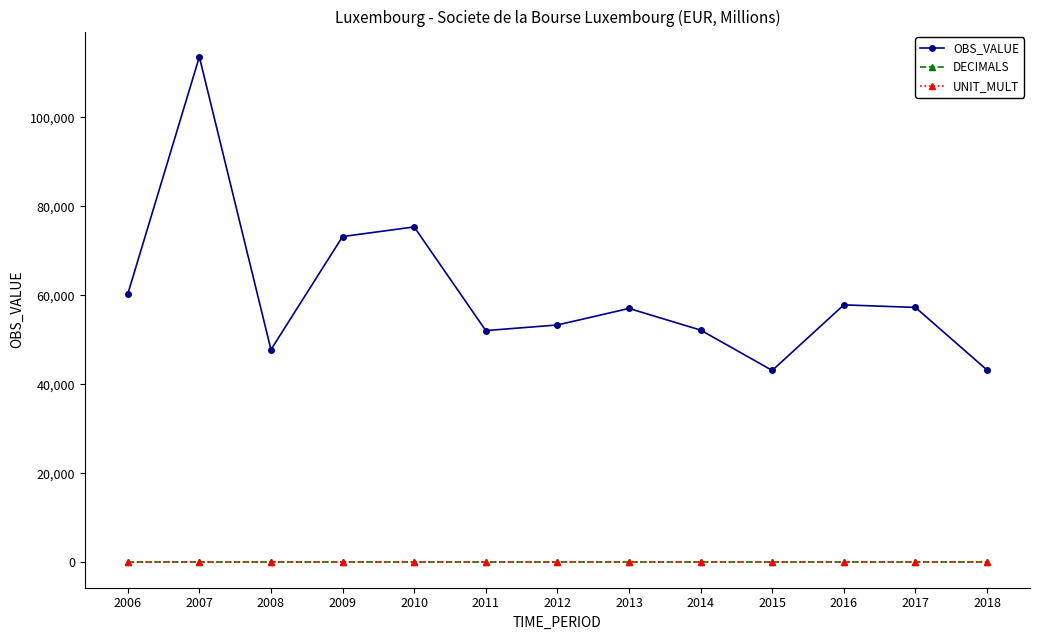

True or false: DECIMALS and OBS_VALUE cross at least once.

False